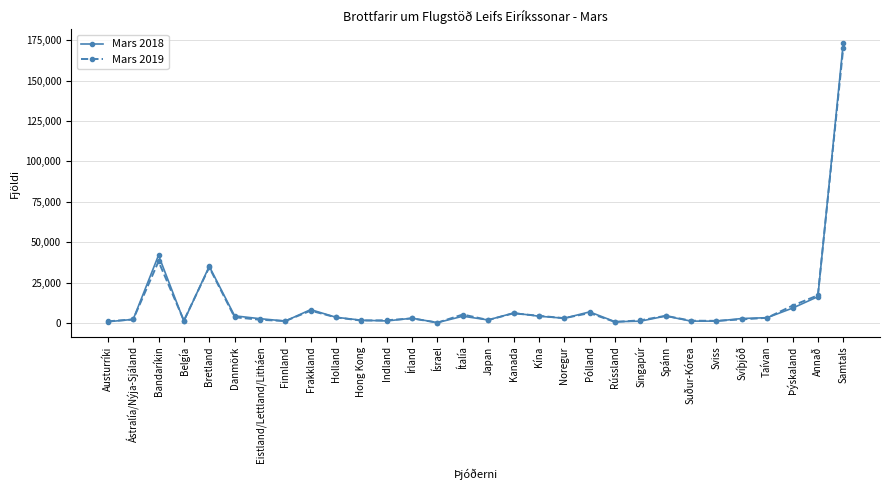

At which label does Mars 2018 reach its peak?

Samtals